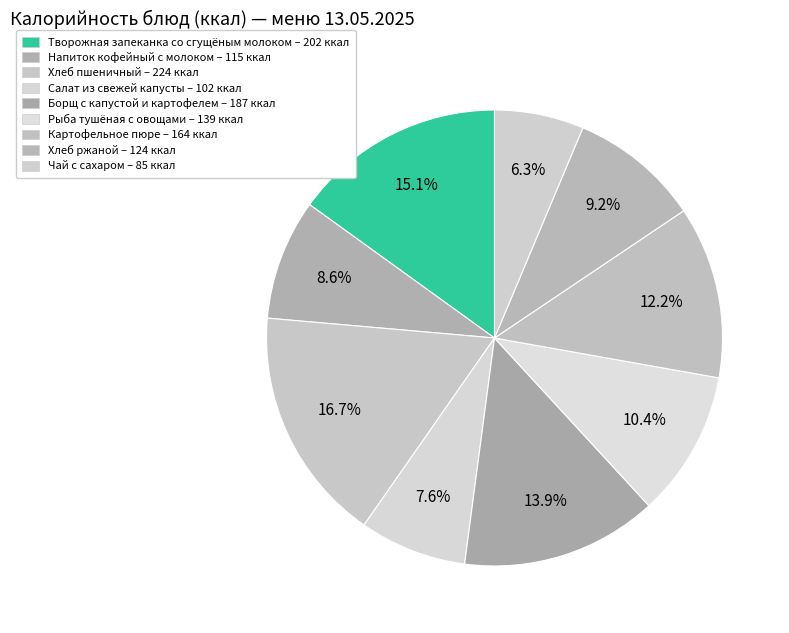

What is the change in value from Рыба тушёная с овощами to Хлеб ржаной?

-15.0